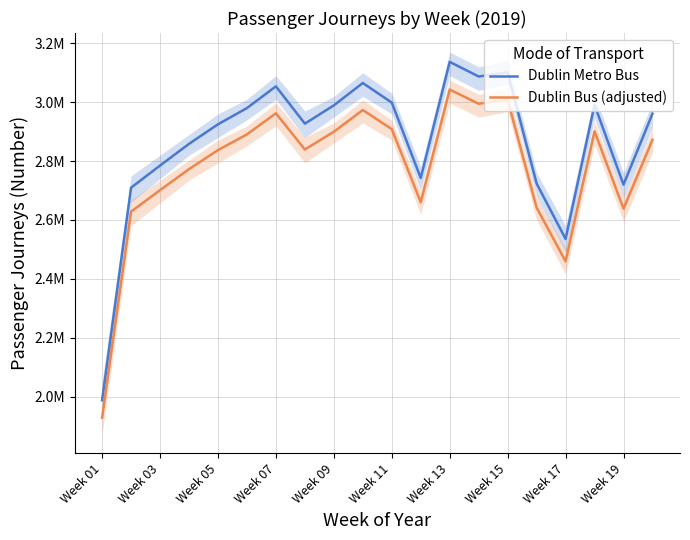

What is the maximum value shown in the chart?

3136873.0